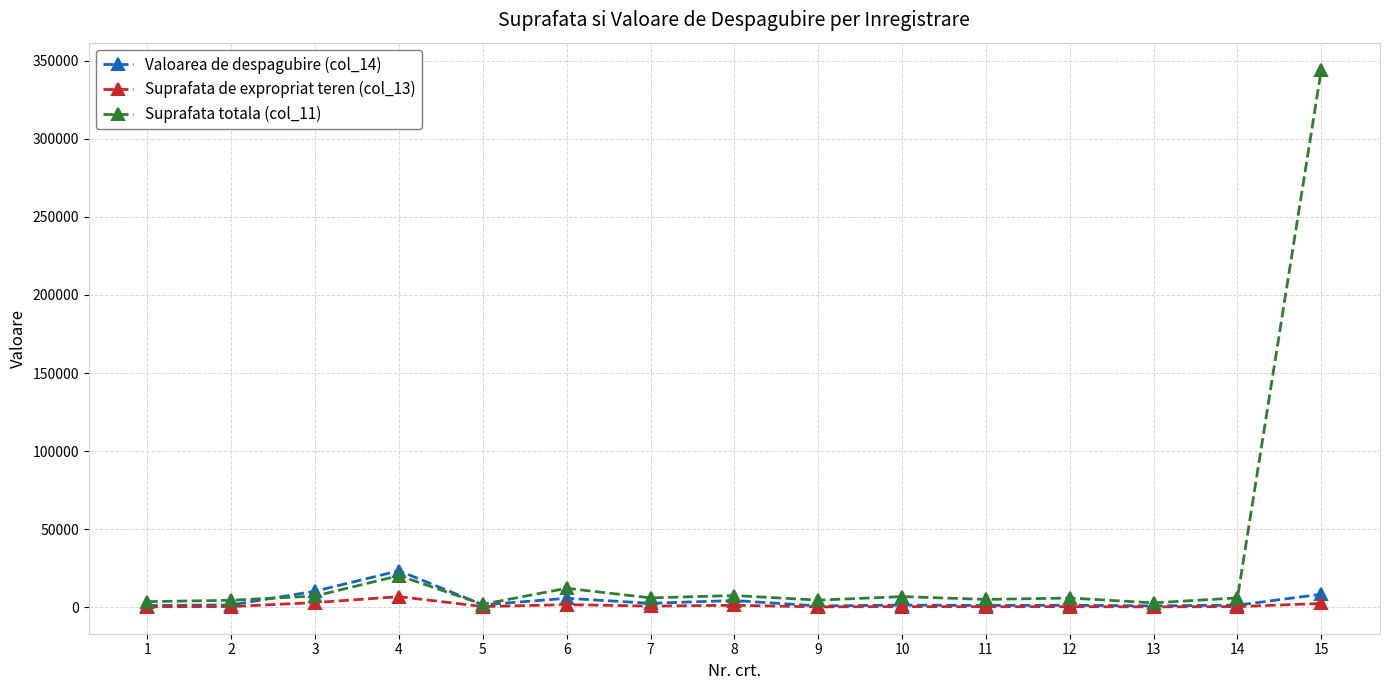

True or false: Suprafata de expropriat teren (col_13) has more than 1 interior local peaks.

True